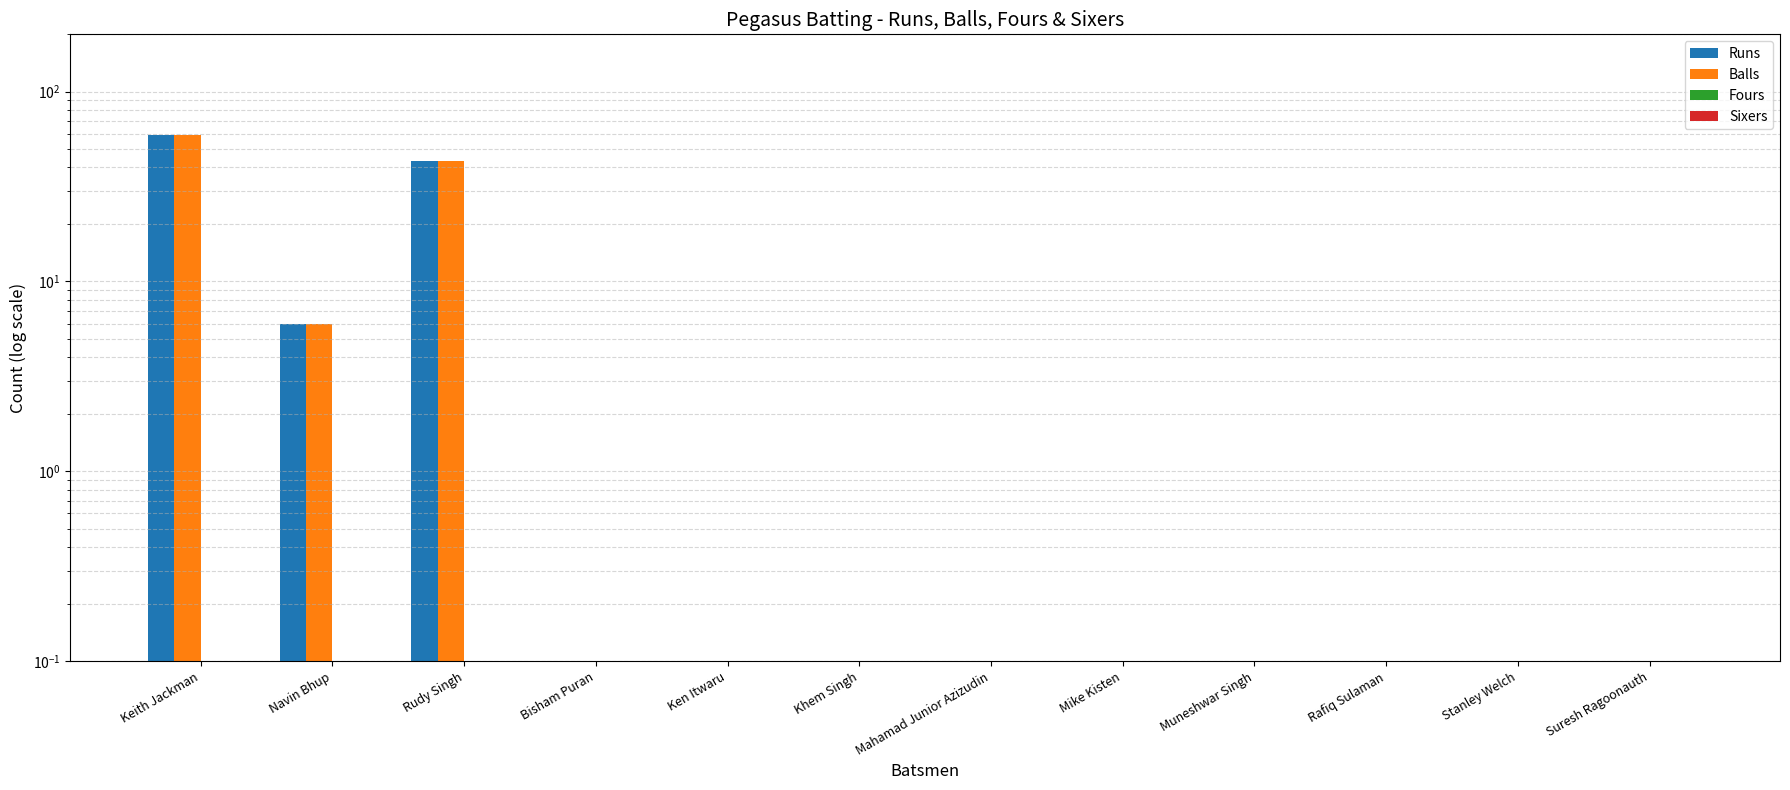

List the series in order of their peak value, highest first.

Runs, Balls, Fours, Sixers